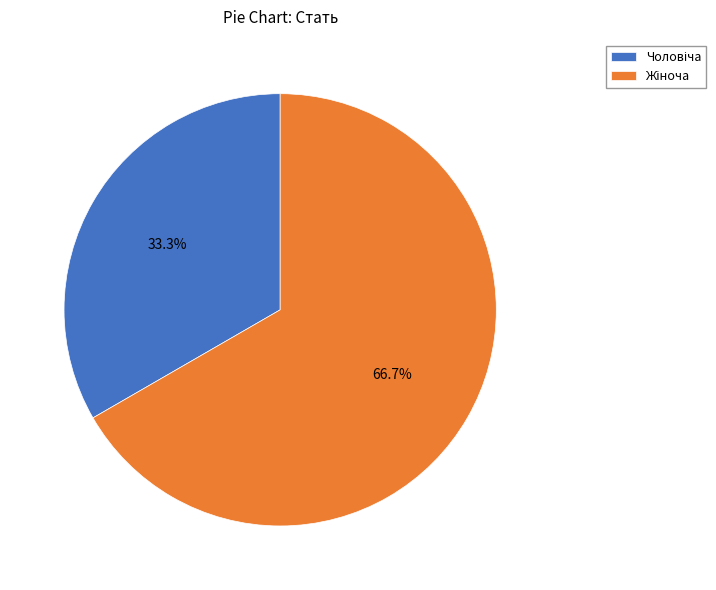

Count the number of slices in the pie.

2